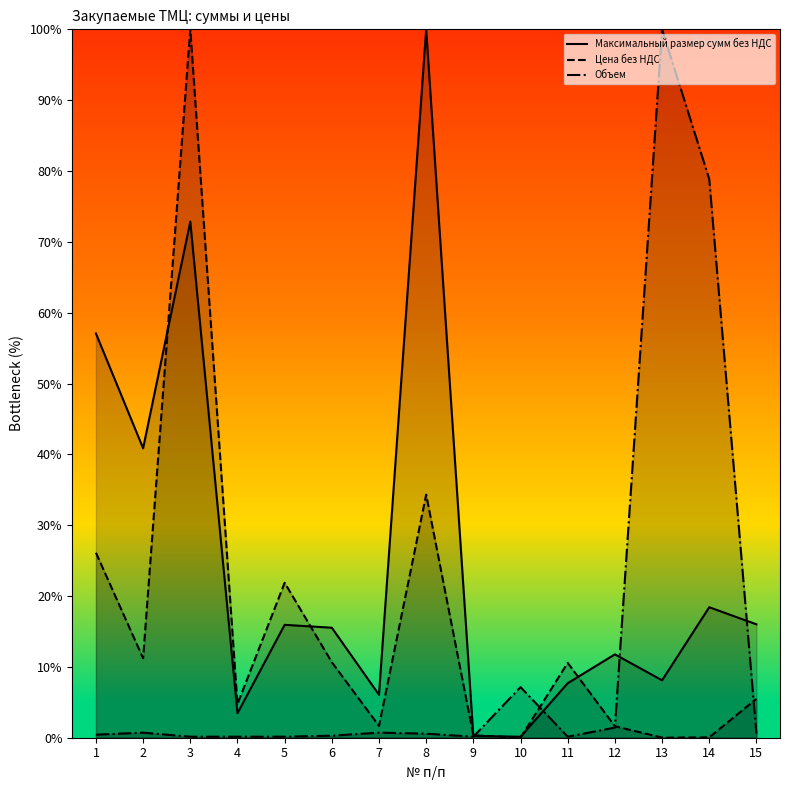

At 10, list the series in order from largest to smallest.

Объем, Максимальный размер сумм без НДС, Цена без НДС